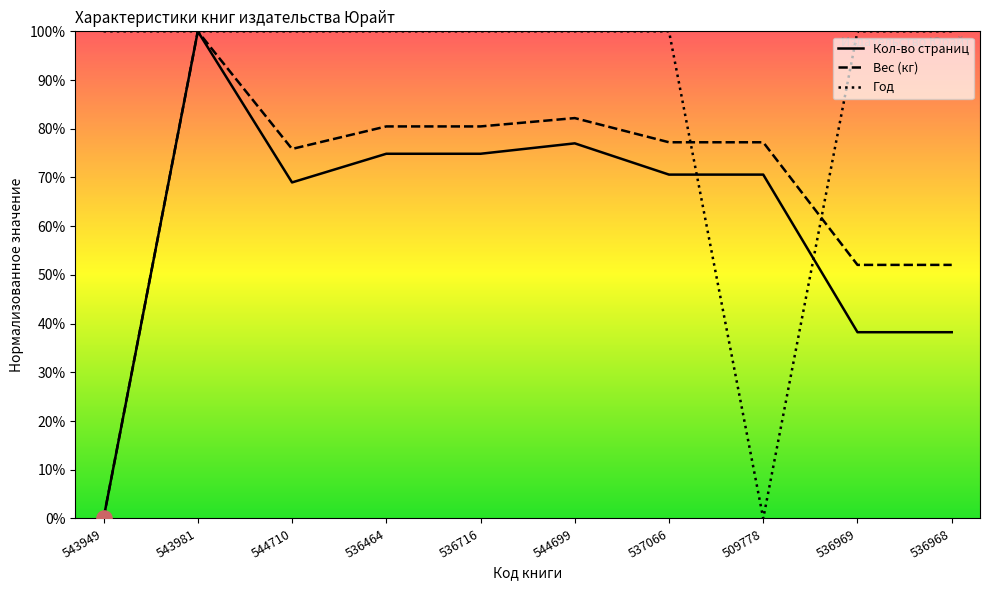

Which series has the largest total across all categories?

Год